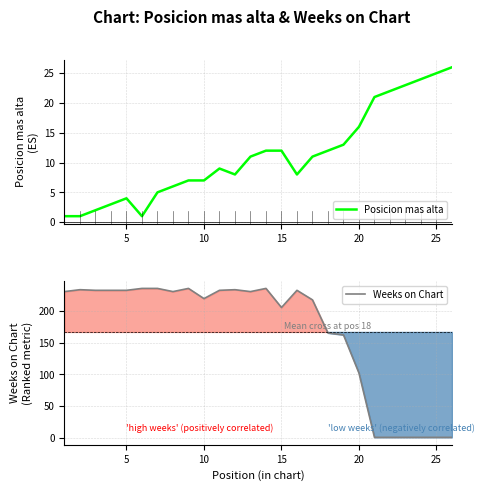

What is the highest value of the Posicion mas alta series?

26